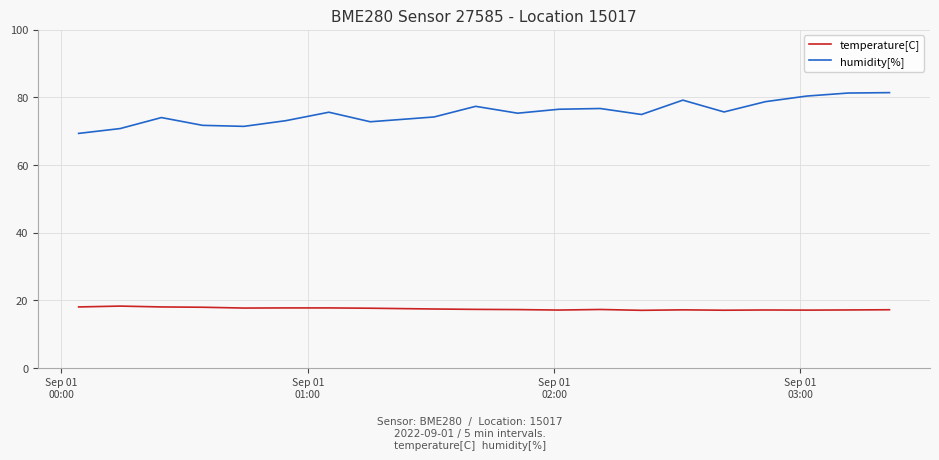

Which series has the widest spread of values?

humidity[%]